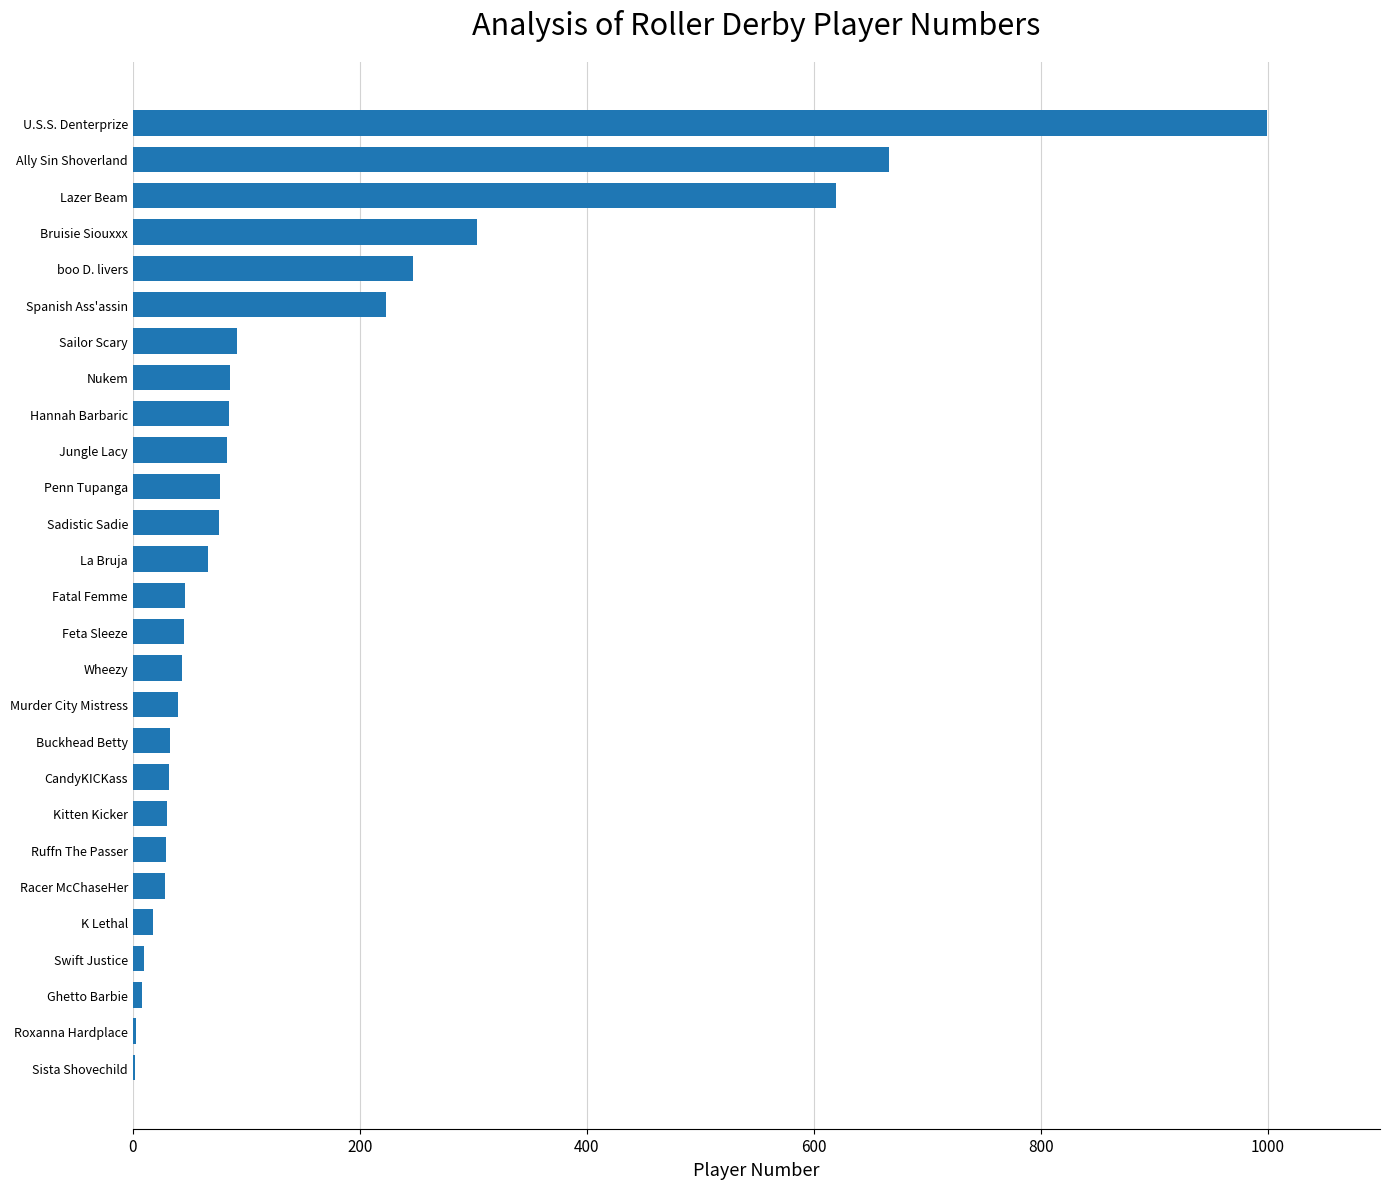

Are the bars horizontal?

Yes